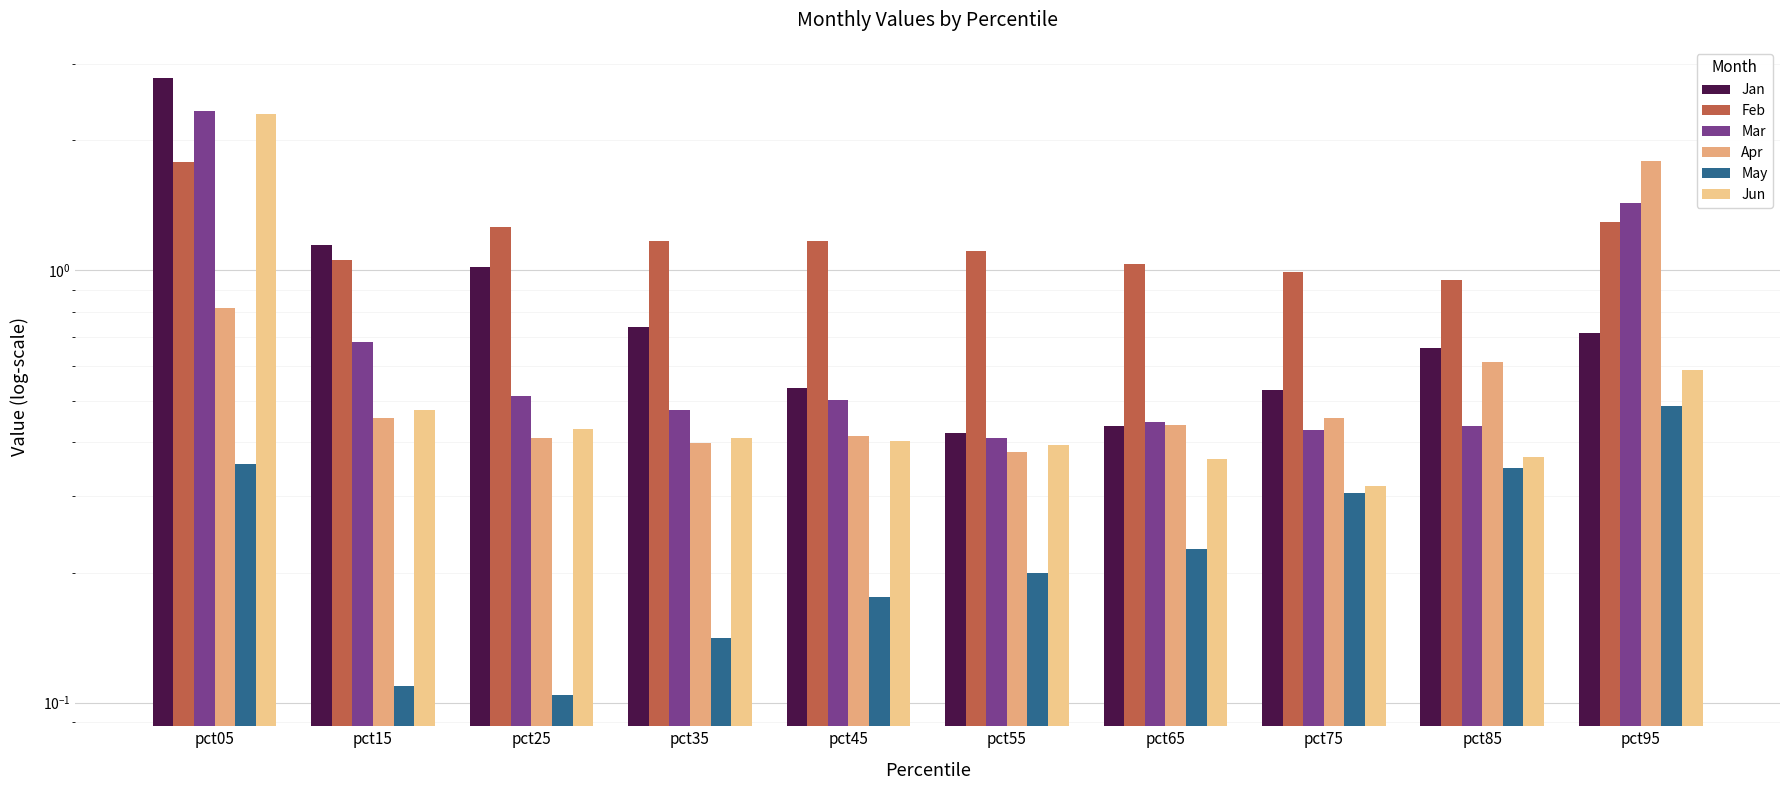

Reading left to right, what are all the values shown in this chart?

Jan: pct05=2.8	pct15=1.1	pct25=1.0	pct35=0.7	pct45=0.5	pct55=0.4	pct65=0.4	pct75=0.5	pct85=0.7	pct95=0.7
Feb: pct05=1.8	pct15=1.1	pct25=1.3	pct35=1.2	pct45=1.2	pct55=1.1	pct65=1.0	pct75=1.0	pct85=1.0	pct95=1.3
Mar: pct05=2.3	pct15=0.7	pct25=0.5	pct35=0.5	pct45=0.5	pct55=0.4	pct65=0.4	pct75=0.4	pct85=0.4	pct95=1.4
Apr: pct05=0.8	pct15=0.5	pct25=0.4	pct35=0.4	pct45=0.4	pct55=0.4	pct65=0.4	pct75=0.5	pct85=0.6	pct95=1.8
May: pct05=0.4	pct15=0.1	pct25=0.1	pct35=0.1	pct45=0.2	pct55=0.2	pct65=0.2	pct75=0.3	pct85=0.3	pct95=0.5
Jun: pct05=2.3	pct15=0.5	pct25=0.4	pct35=0.4	pct45=0.4	pct55=0.4	pct65=0.4	pct75=0.3	pct85=0.4	pct95=0.6